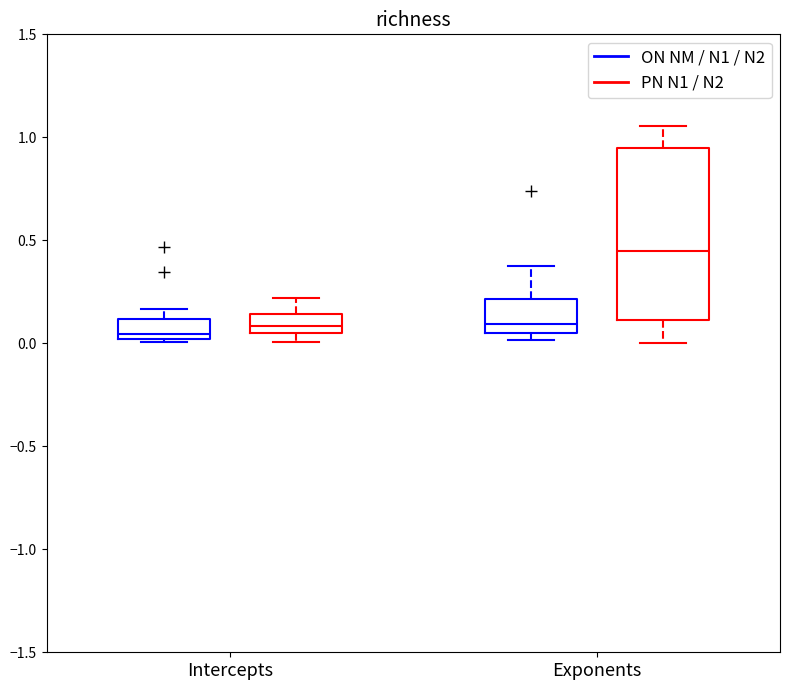

Where does the median line of the box for Intercepts (ON NM / N1 / N2) sit on the y-axis? The values are not printed on the chart, so give them approximately, as read against the axis.

0.05